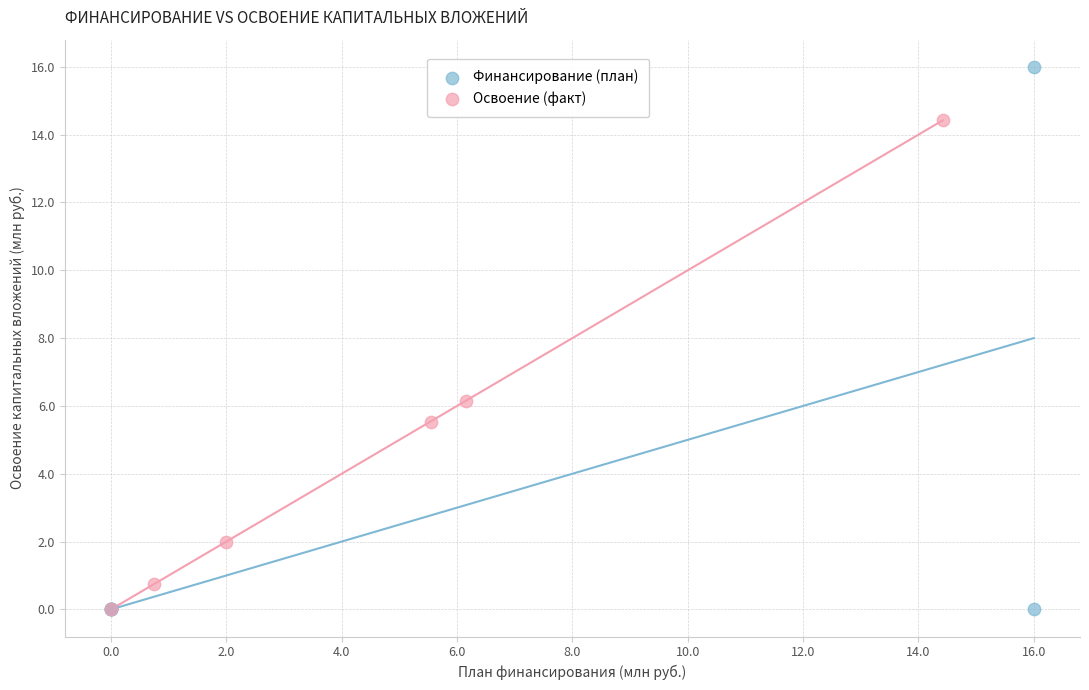

Which series has the widest spread of Y values?

Финансирование (план)